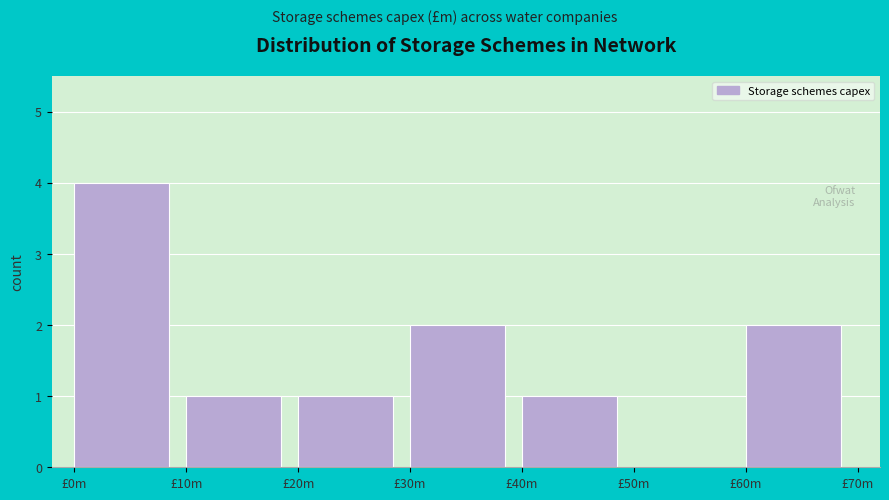

Reading left to right, transcribe all the data shown in this chart.

£0m=4	£10m=1	£20m=1	£30m=2	£40m=1	£50m=0	£60m=2